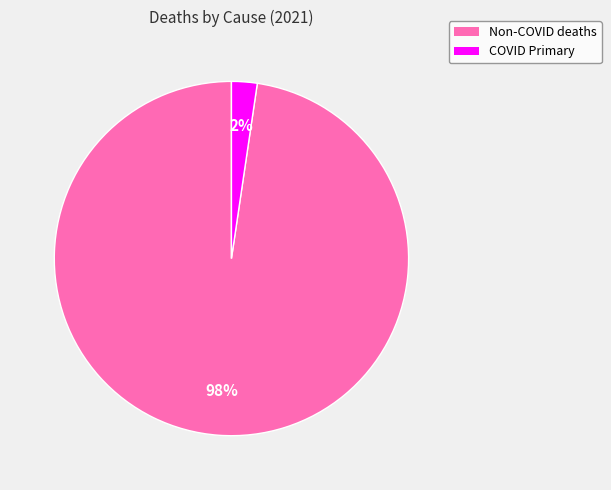

Between COVID Primary and Non-COVID deaths, which is larger?

Non-COVID deaths